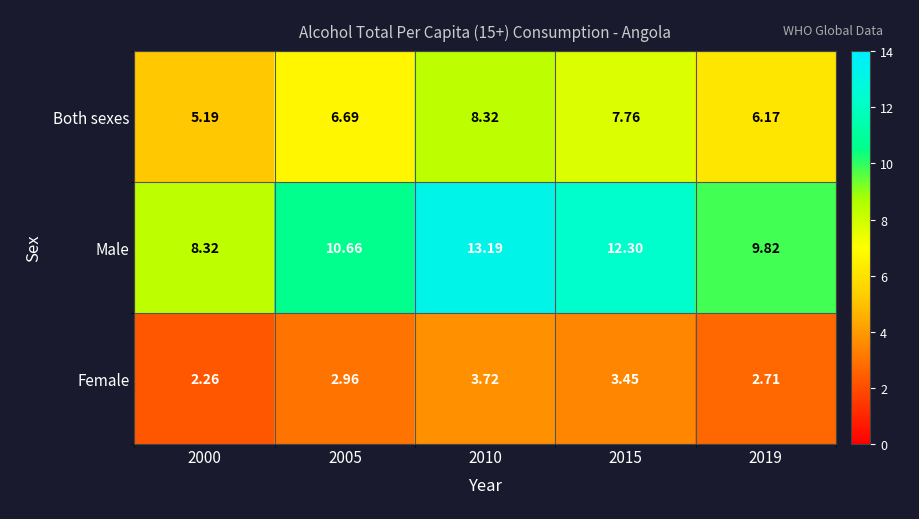

Between 2010 and 2019, which series saw the biggest shift?

Male